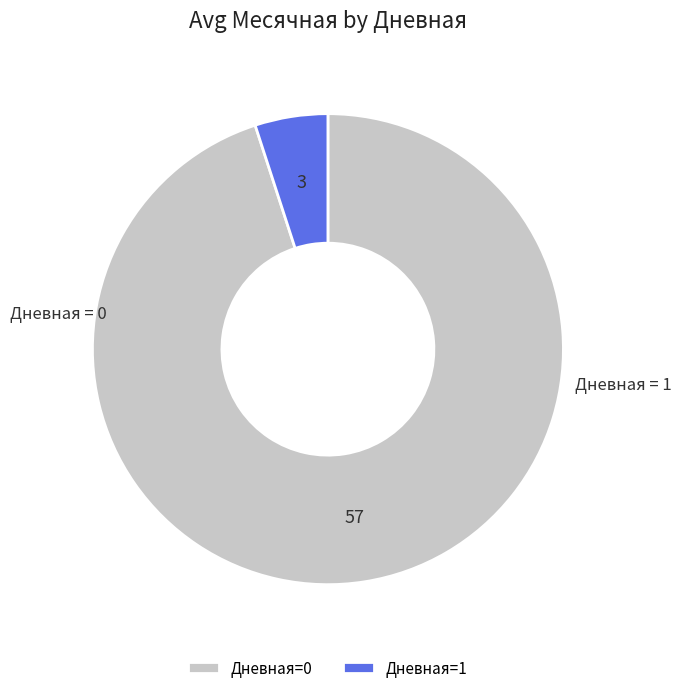

What is the ratio of the value at Дневная=0 to the value at Дневная=1?

19.0